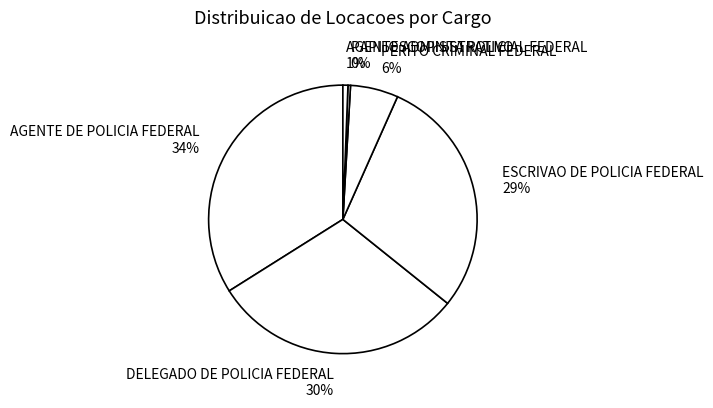

To the nearest percent, what is the average slice percentage?

17%